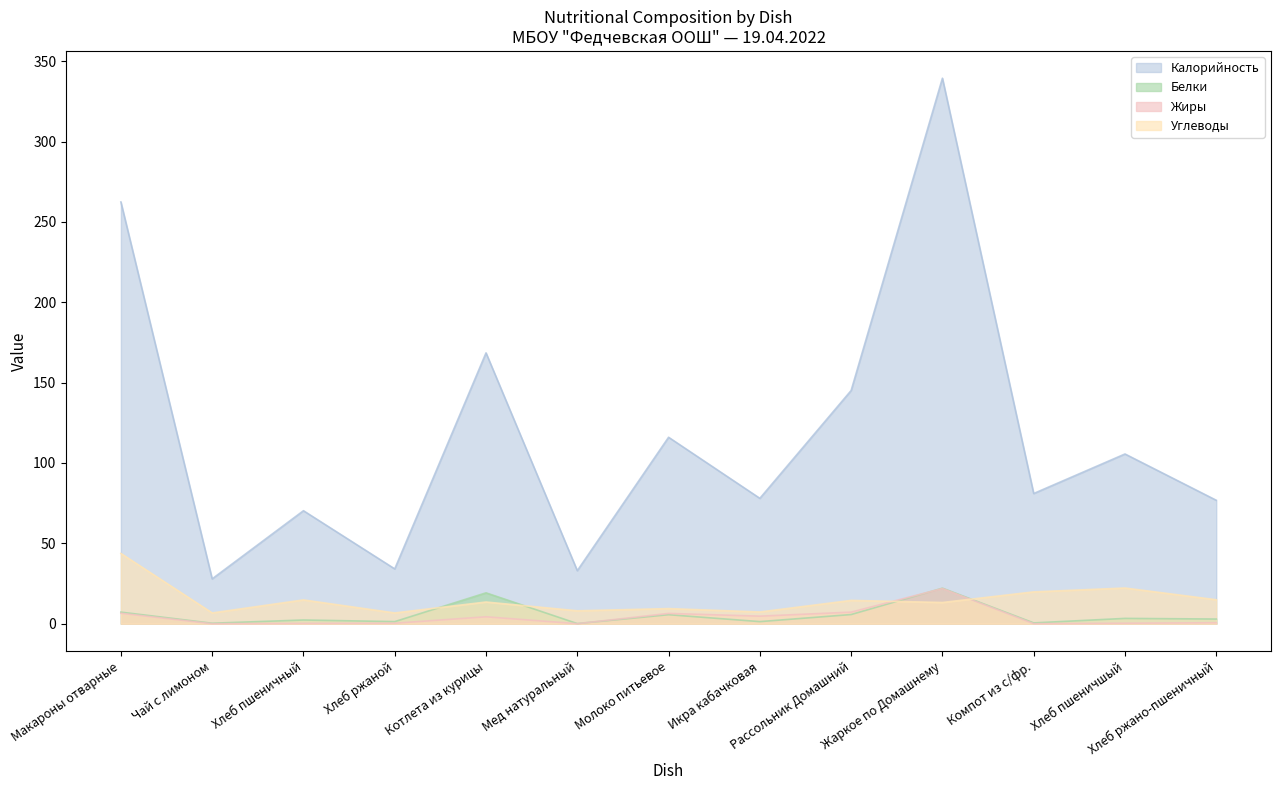

Where is the first local maximum for Белки?

Хлеб пшеничный